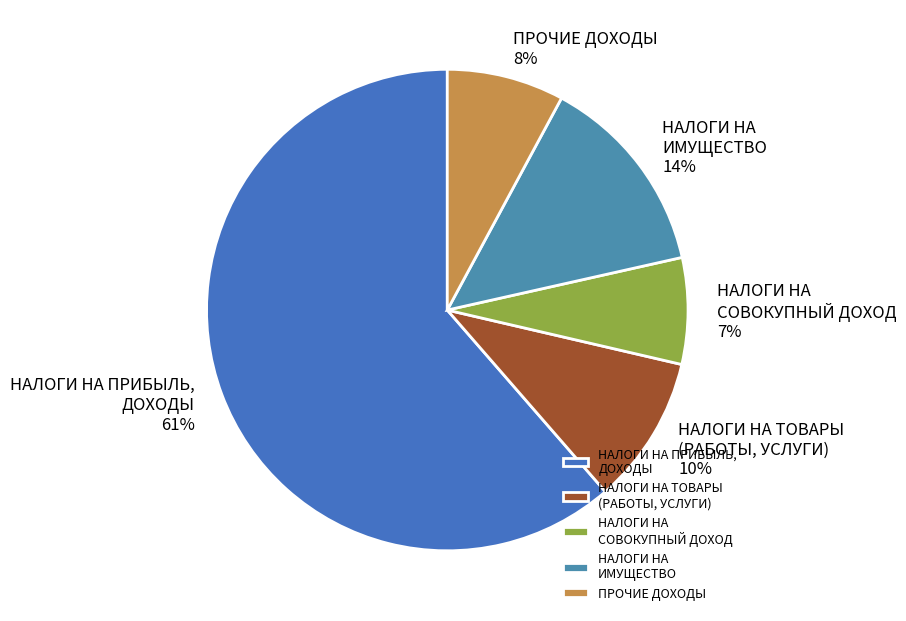

Is the sum of НАЛОГИ НА СОВОКУПНЫЙ ДОХОД and НАЛОГИ НА ИМУЩЕСТВО greater than half?

No